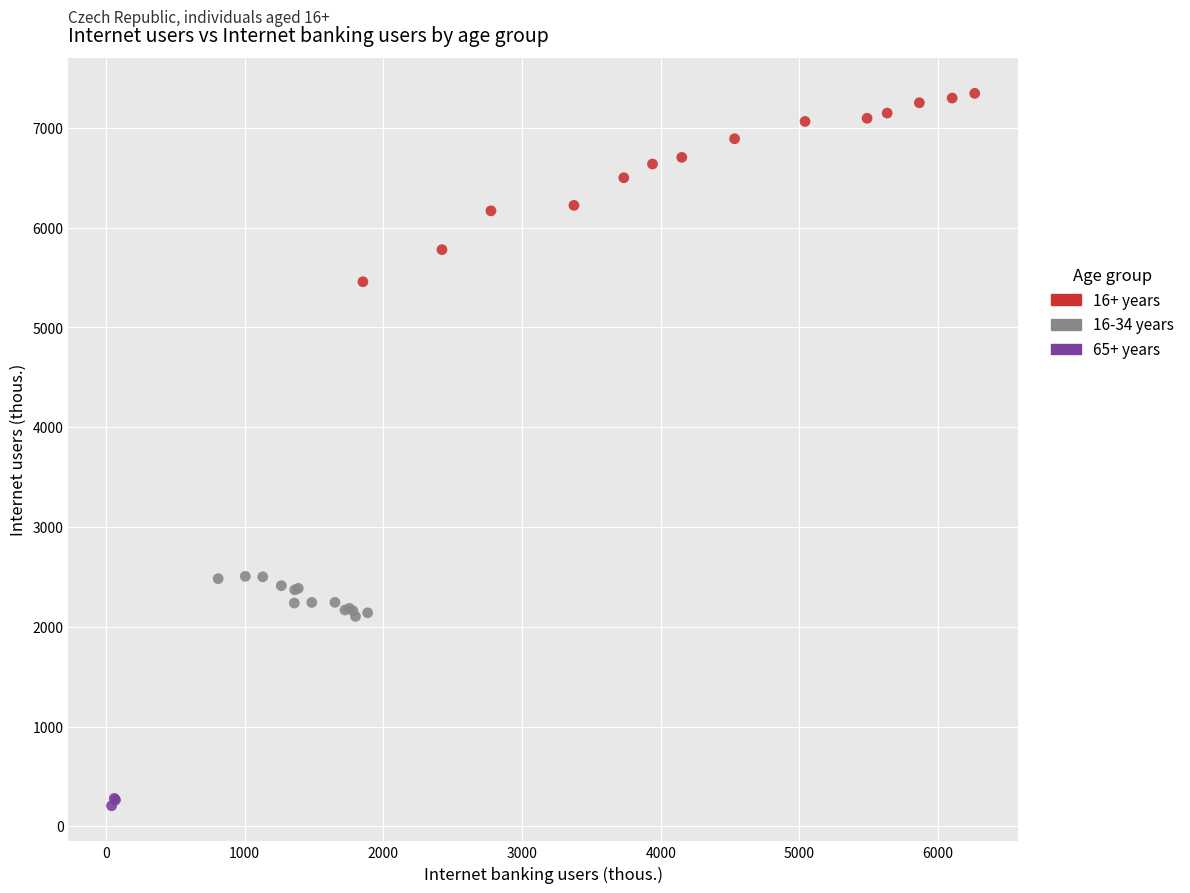

Which series reaches the maximum Y coordinate?

16+ years